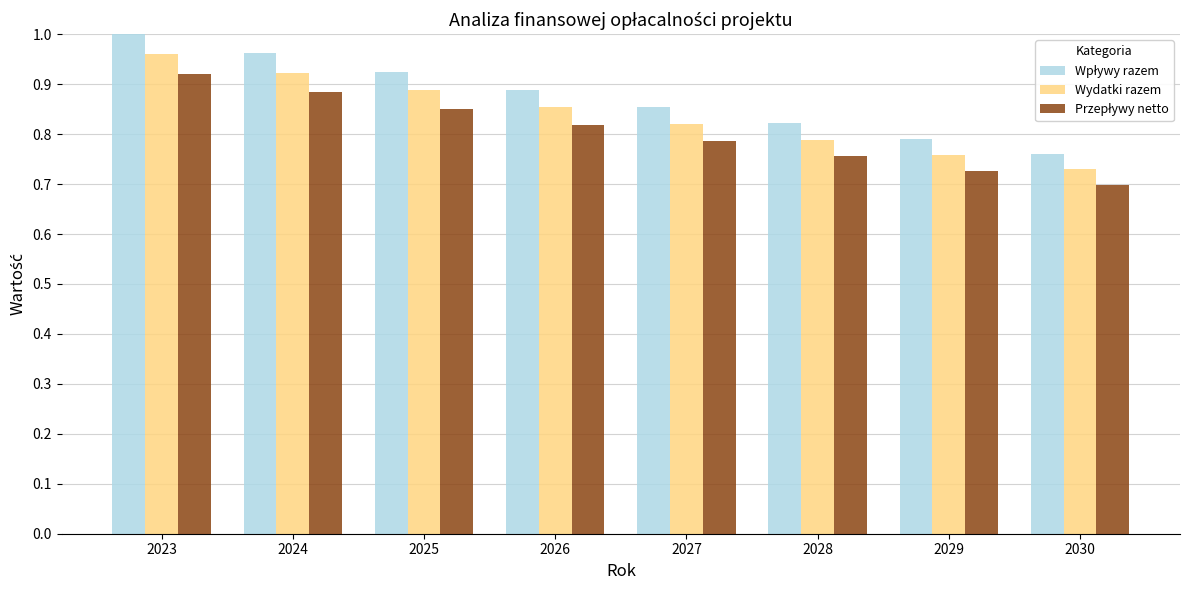

At which category is the sum across all series the highest?

2023